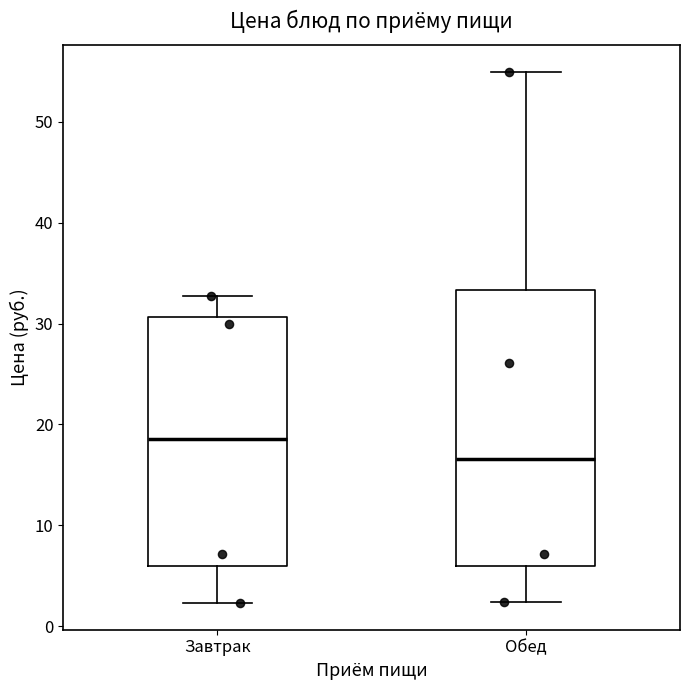

Which box's median line is the highest?

Завтрак